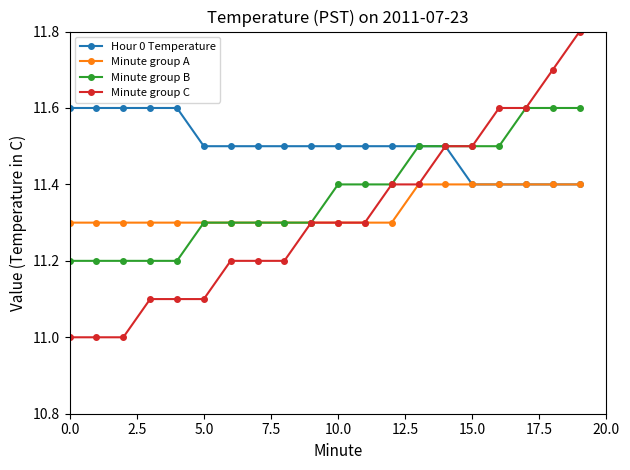

What is the greatest value displayed?

11.8